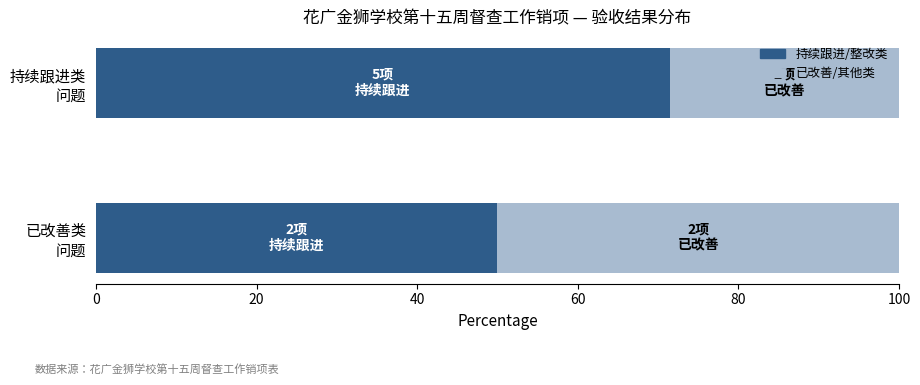

What is the sum of all 持续跟进/整改类 values?

121.4